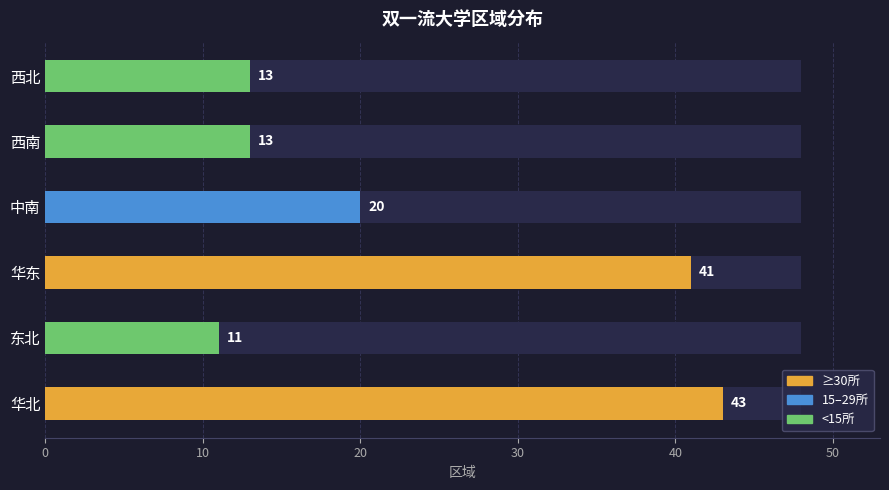

Which category has the highest value across all series?

华北